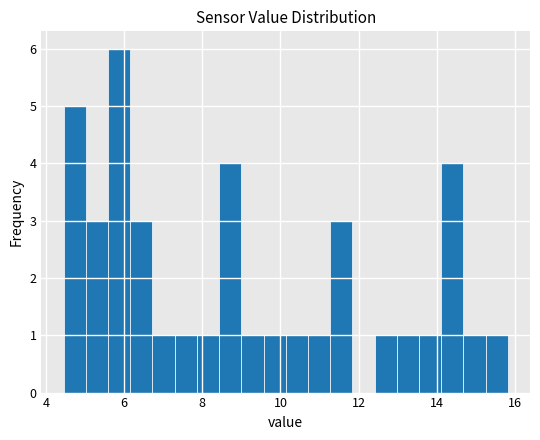

Around what value on the x-axis is the tallest bar? Give the approximate position of its centre, as read against the axis.

5.8